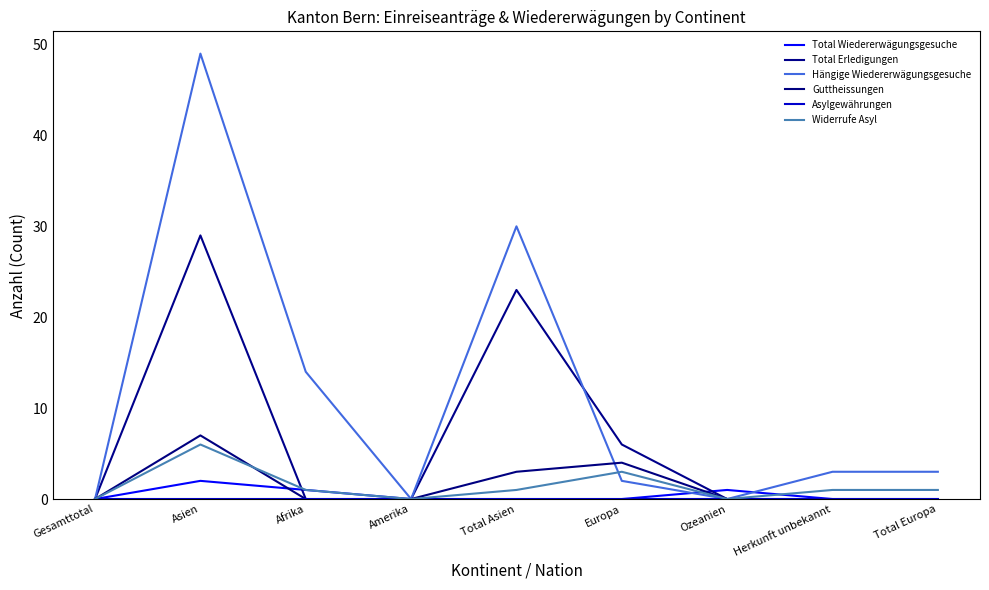

The value of Hängige Wiedererwägungsgesuche at Afrika is 14. True or false?

True